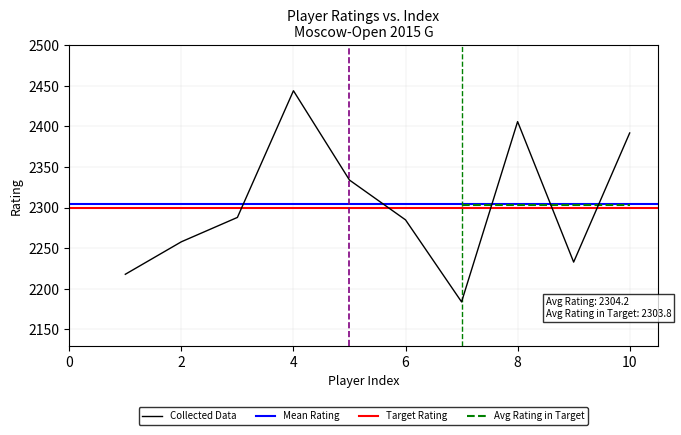

Does the chart have visible grid lines?

Yes